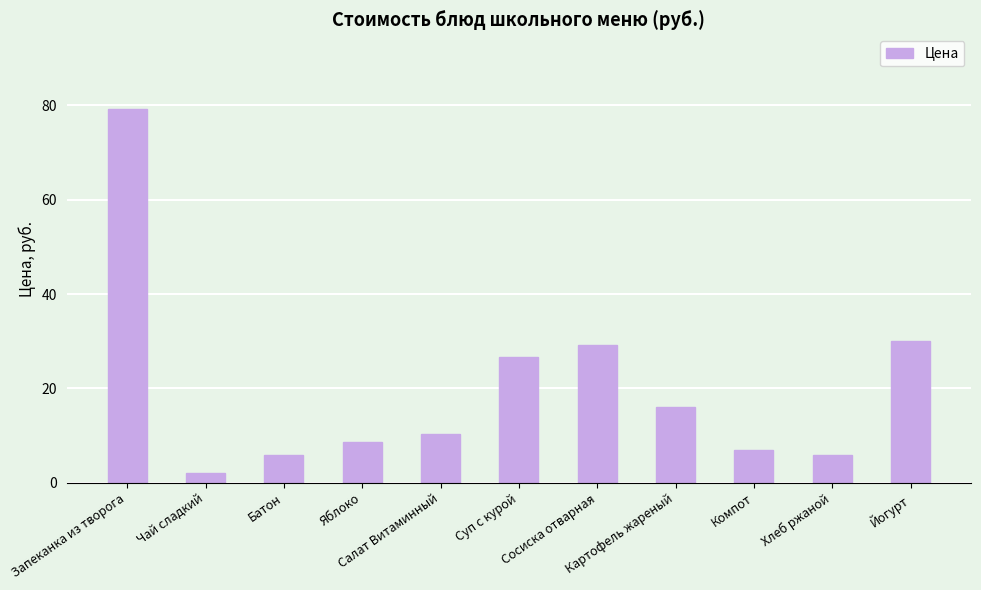

What is the difference between the values at Суп с курой and Картофель жареный?

10.7